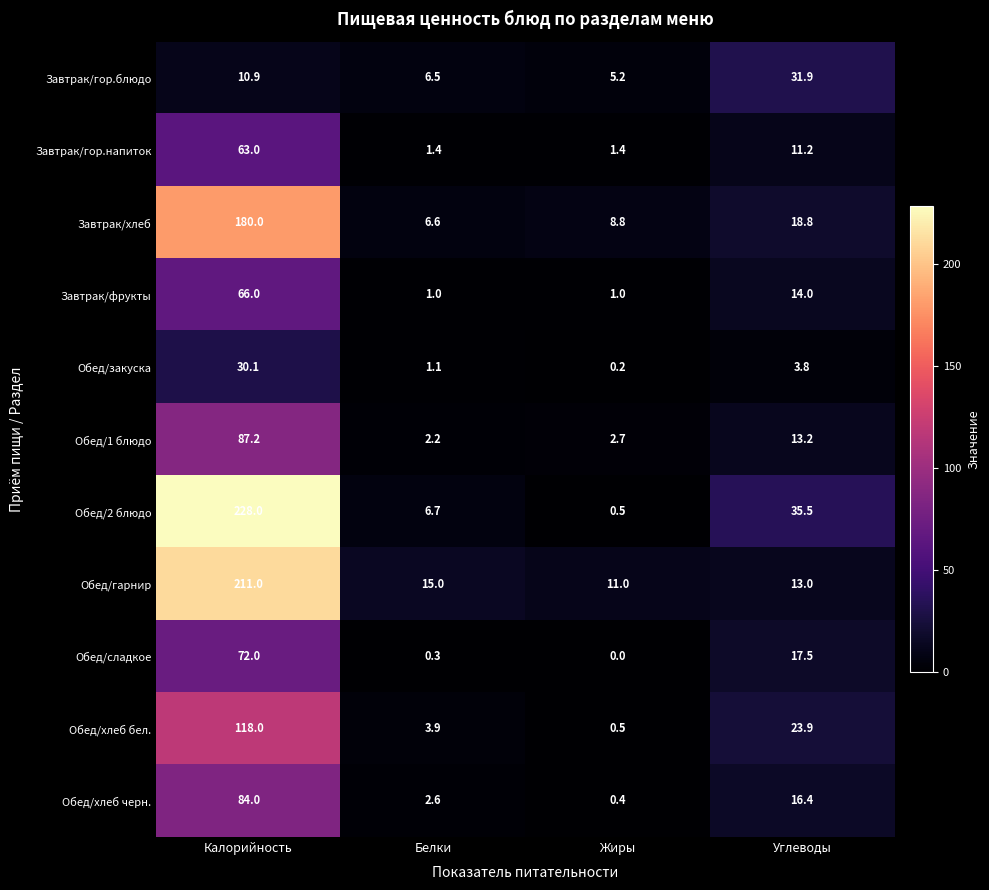

Is the value of Завтрак/гор.напиток at Белки greater than the value of Завтрак/гор.блюдо at Жиры?

No